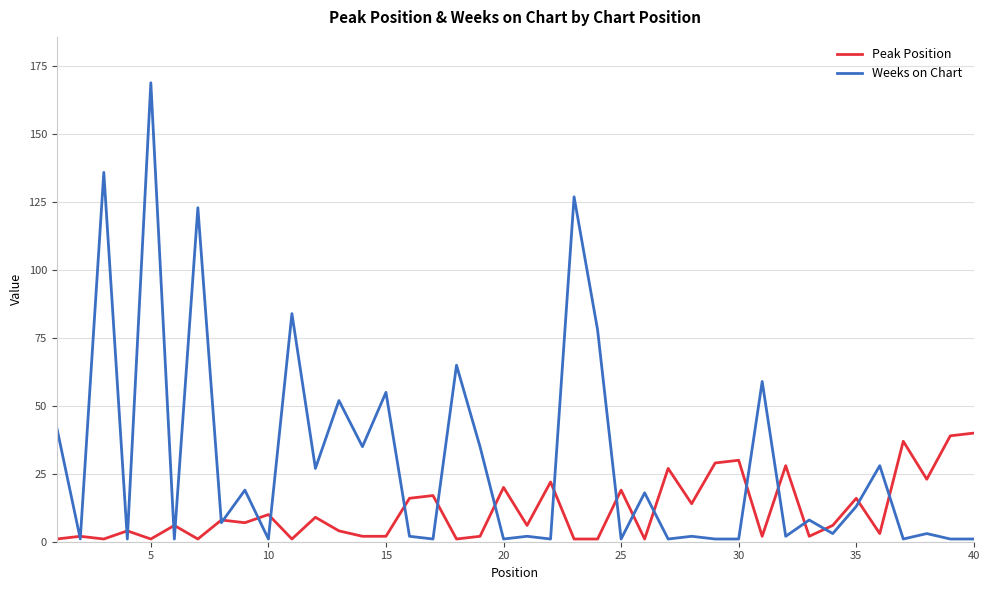

At how many categories does at least one series exceed 166?

1